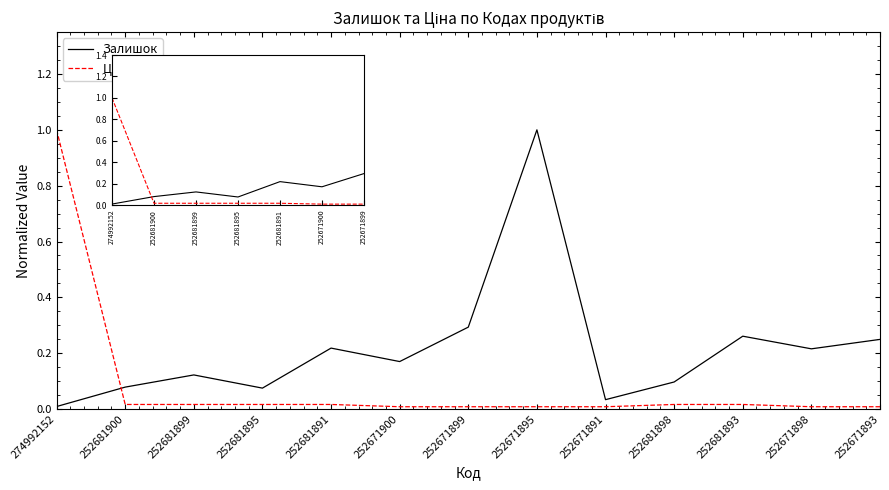

What are all the series names shown in the legend?

Залишок, Ціна